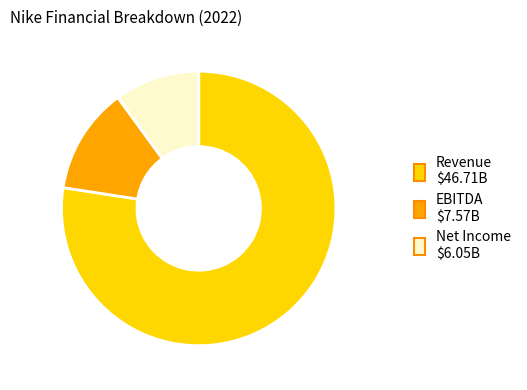

How many slices are in this pie chart?

3